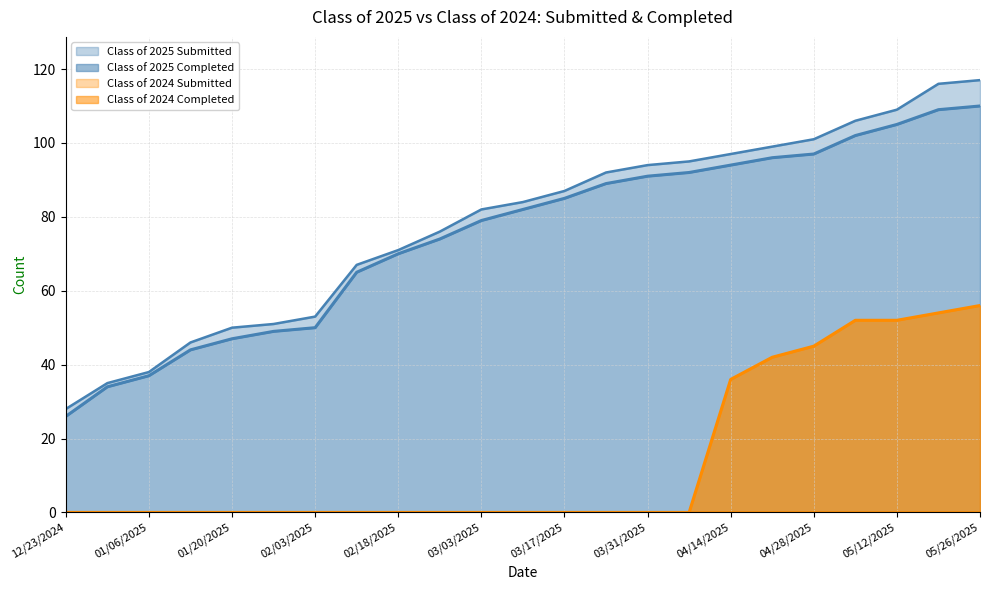

True or false: Class of 2024 Completed and Class of 2025 Completed cross at least once.

False